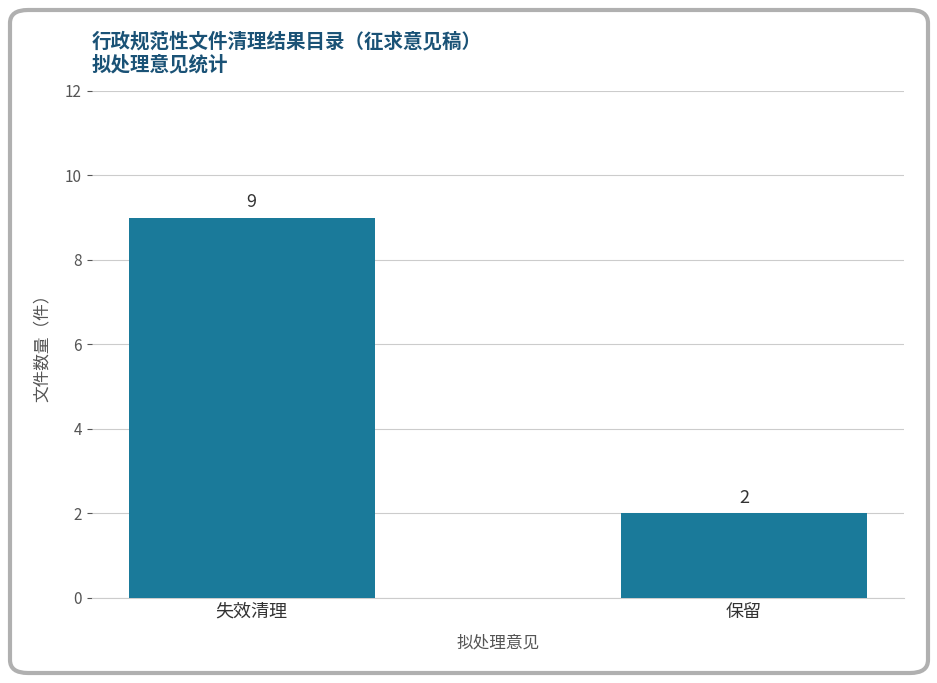

What position from the left is 失效清理?

1